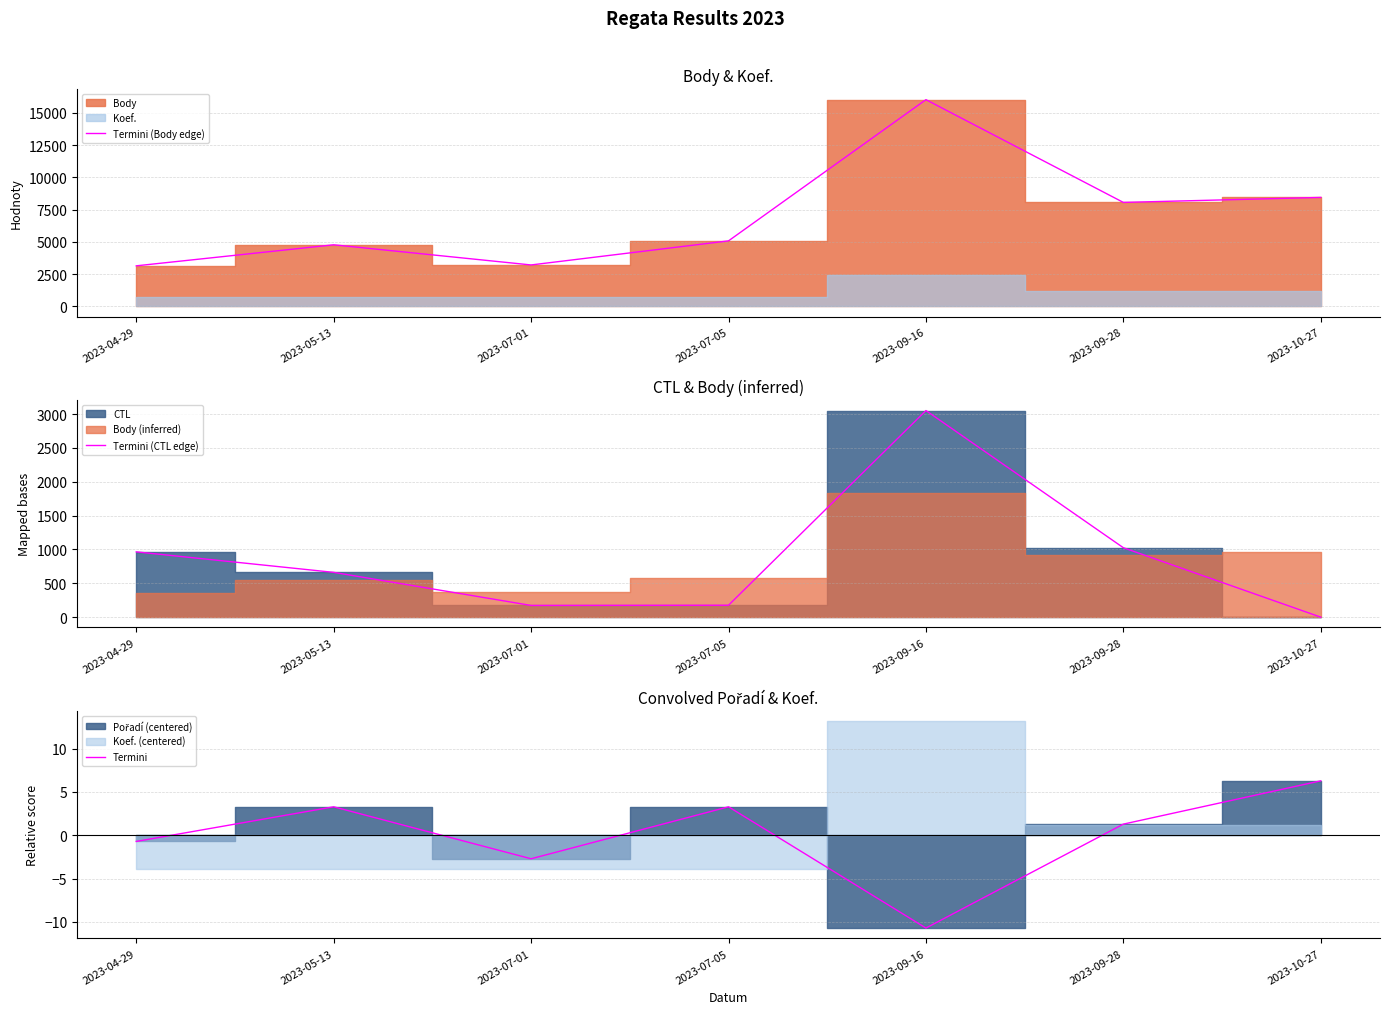

How many values in Termini are above zero?

4